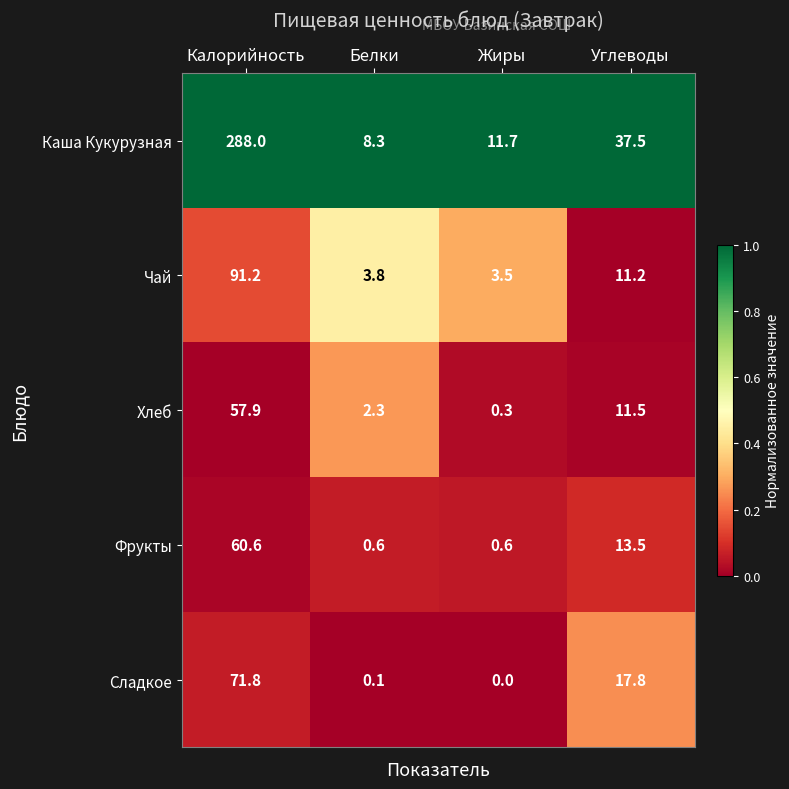

What is the spread (max minus min) of values at Белки?

8.2